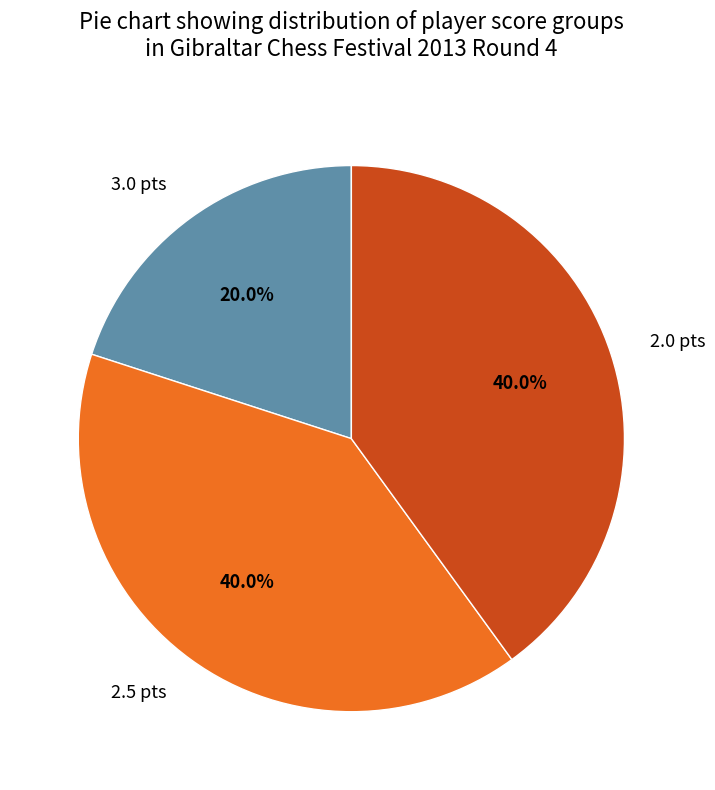

Is there any slice that represents more than half of the pie?

No